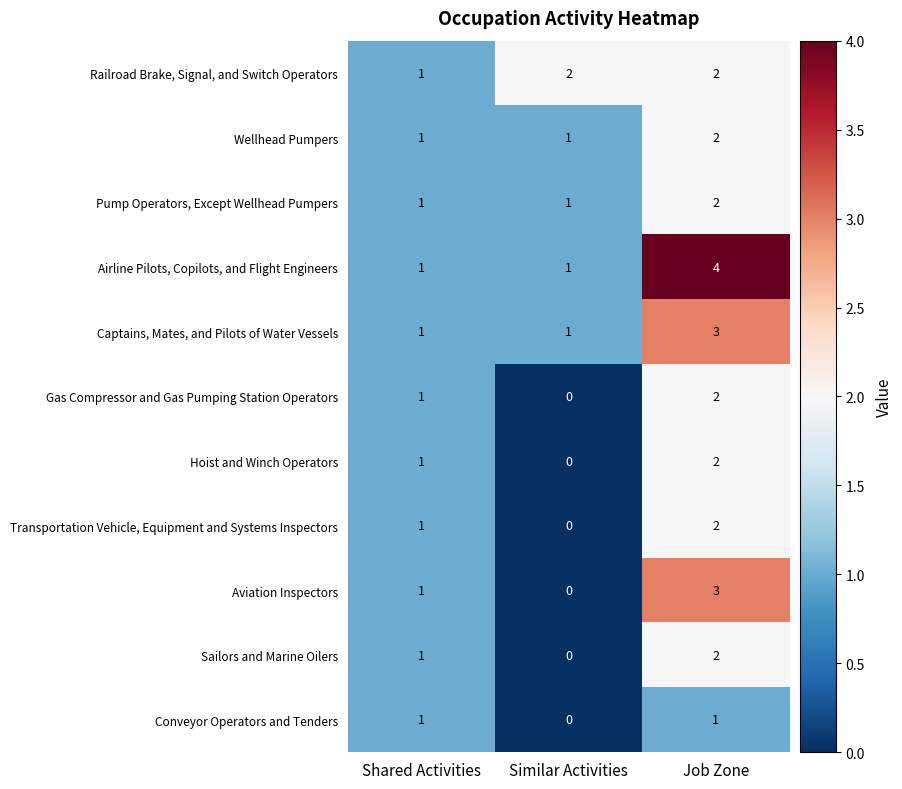

Read the Airline Pilots, Copilots, and Flight Engineers value at Job Zone.

4